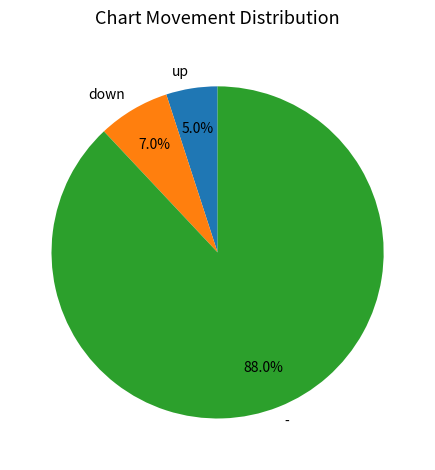

What is the largest slice in the pie chart?

-